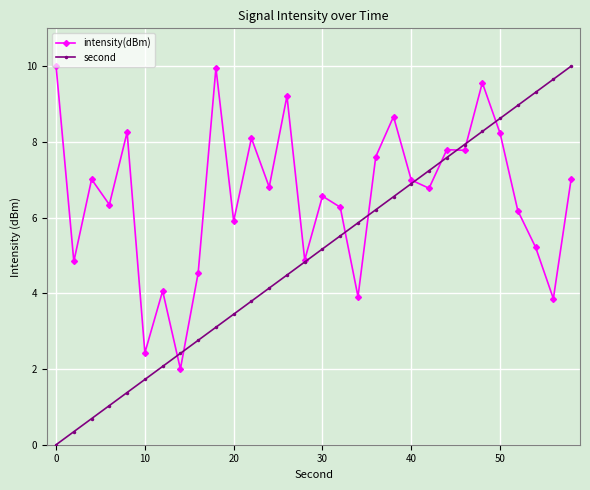

After their last crossing, which series has the higher values: second or intensity(dBm)?

second